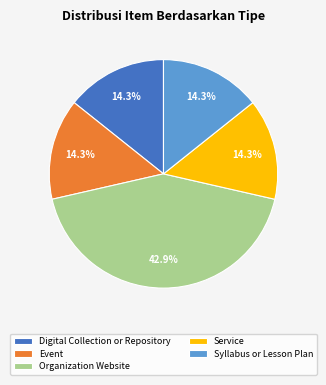

Is there a majority slice in this chart?

No